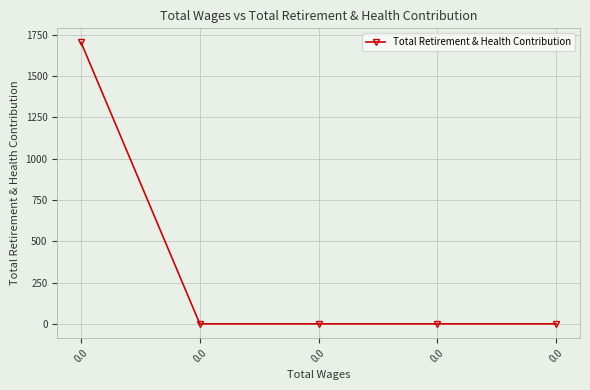

List the labels in order of value, largest first.

0.0, 0.0, 0.0, 0.0, 0.0